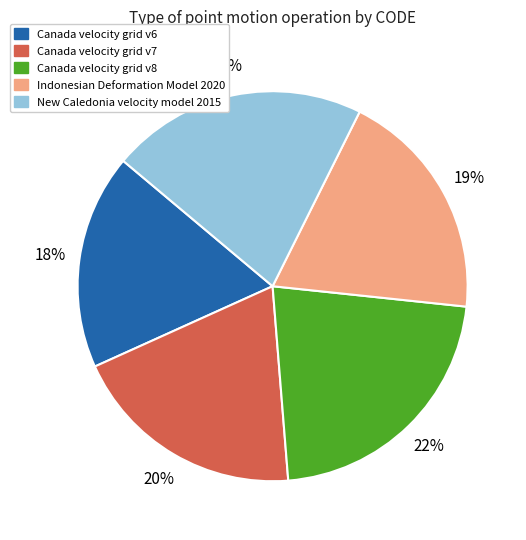

The Indonesian Deformation Model 2020 slice represents 7% of the pie. True or false?

False